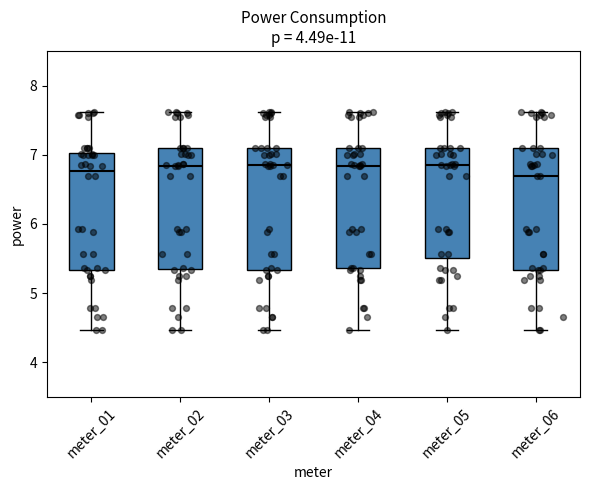

Reading left to right, transcribe this box plot: for each box, give where its median line is, the range the box spans, and where its two whiskers end, as read against the y-axis. The values are not printed on the chart, so give them approximately, as read against the axis.

meter_01: median 6.8, box 5.3 to 7.0, whiskers 4.5 to 7.6
meter_02: median 6.8, box 5.4 to 7.1, whiskers 4.5 to 7.6
meter_03: median 6.8, box 5.3 to 7.1, whiskers 4.5 to 7.6
meter_04: median 6.8, box 5.4 to 7.1, whiskers 4.5 to 7.6
meter_05: median 6.8, box 5.5 to 7.1, whiskers 4.5 to 7.6
meter_06: median 6.7, box 5.3 to 7.1, whiskers 4.5 to 7.6